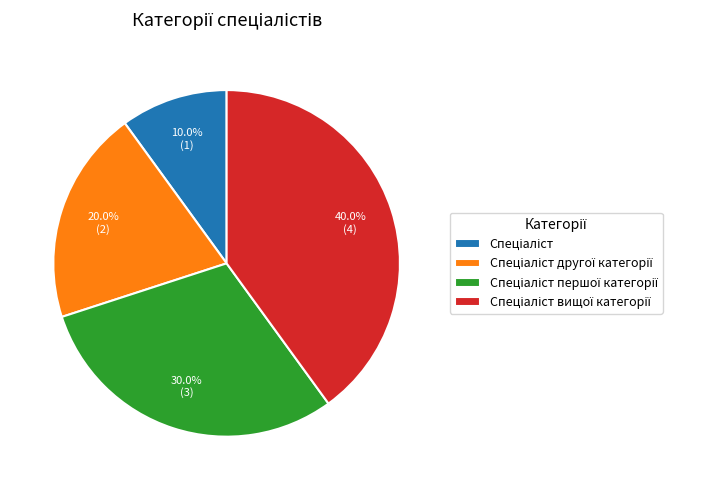

Does any single category account for the majority?

No